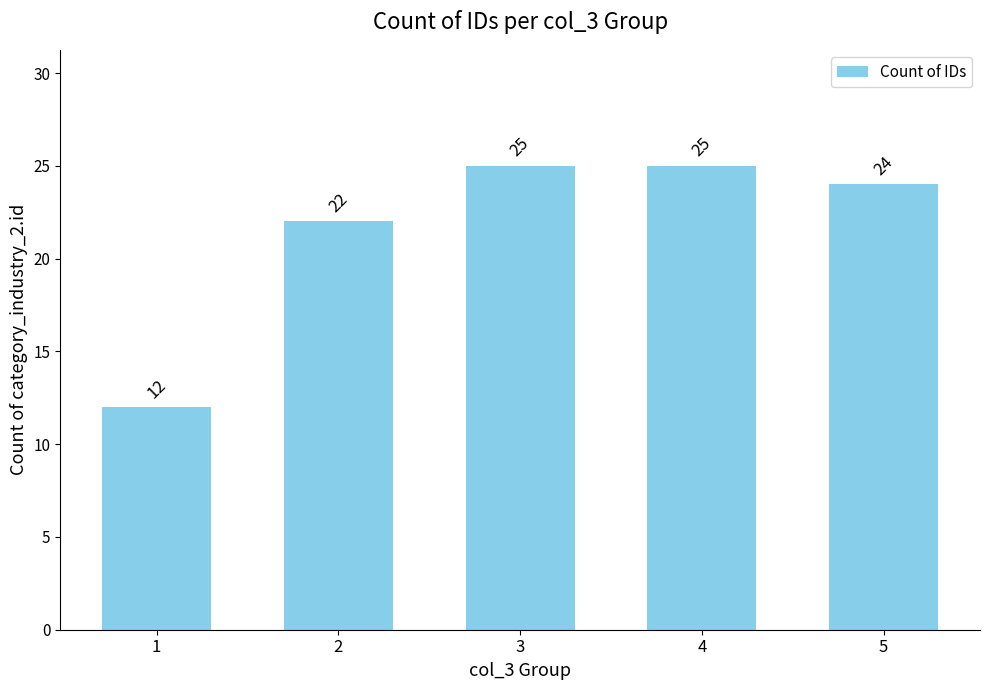

At which category does the chart reach its minimum across all series?

1